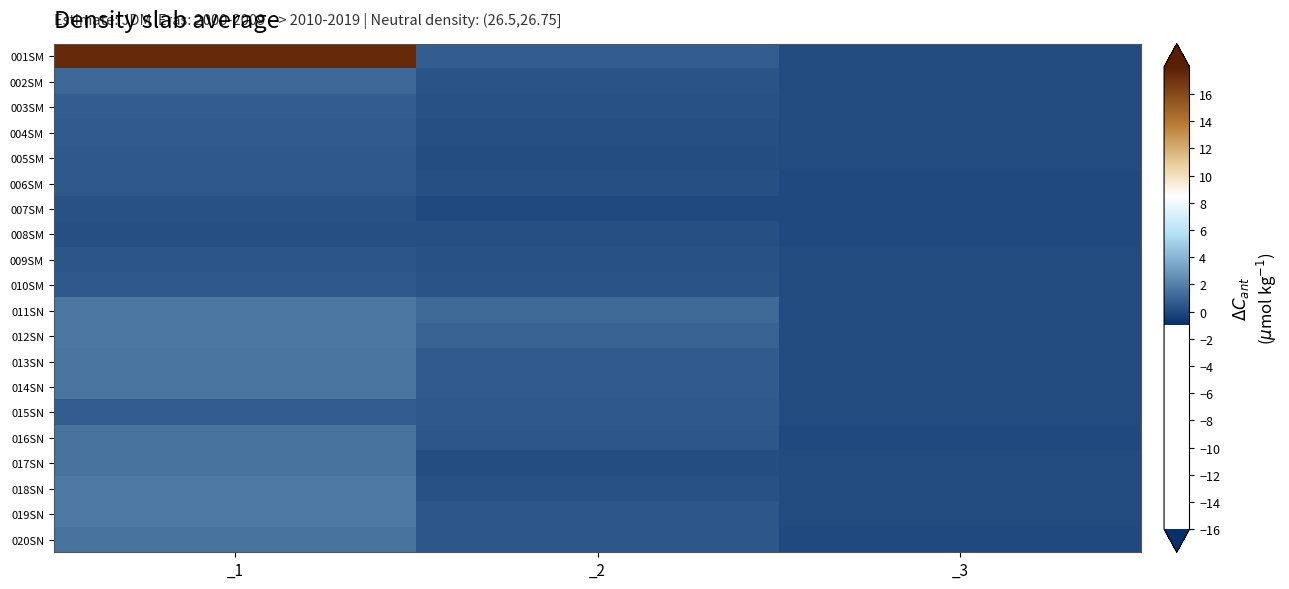

What is the difference between the highest and lowest values at _2?

1.2